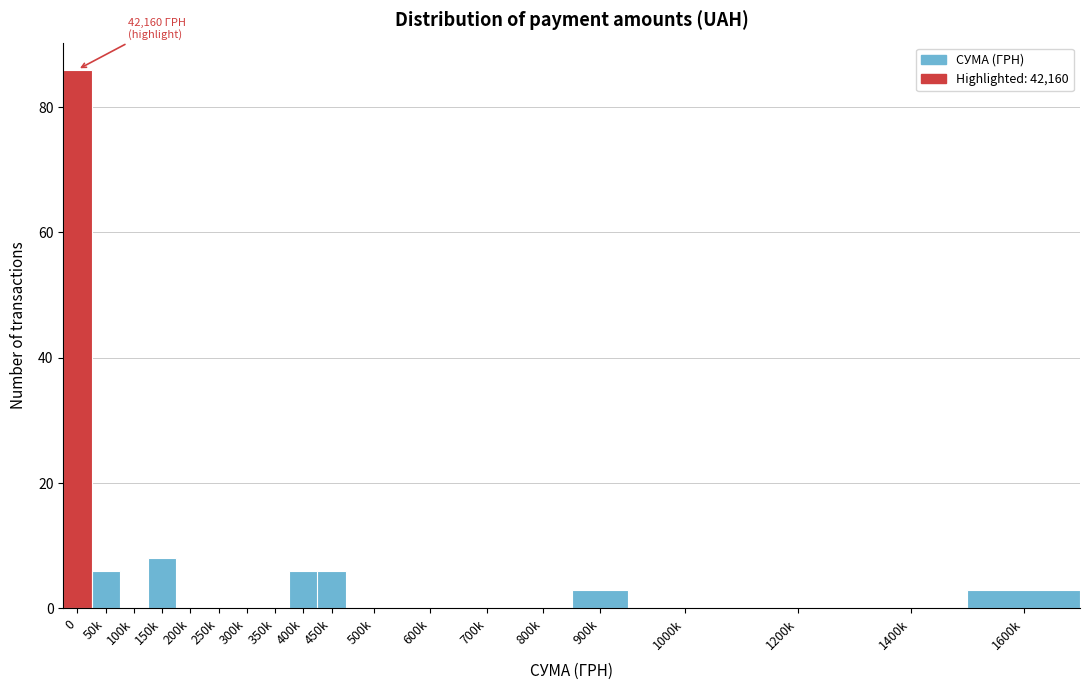

Reading left to right, what are all the values shown in this chart?

0=86	50k=6	100k=0	150k=8	200k=0	250k=0	300k=0	350k=0	400k=6	450k=6	500k=0	600k=0	700k=0	800k=0	900k=3	1000k=0	1200k=0	1400k=0	1600k=3